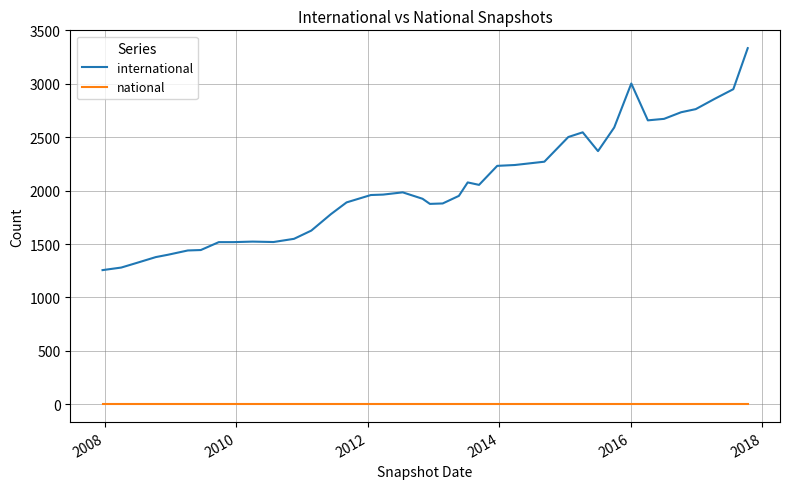

True or false: international and national cross at least once.

False